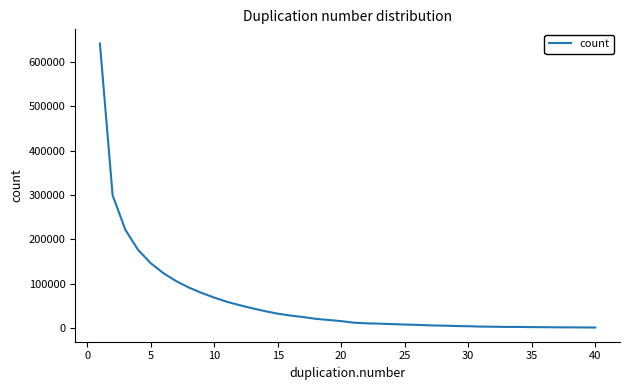

What is the greatest value displayed?

641341